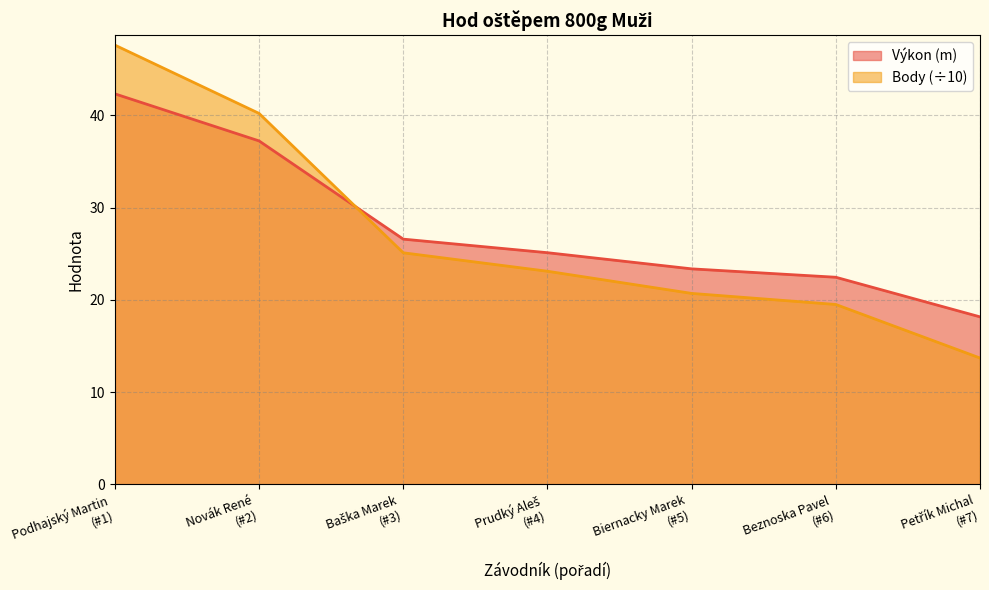

List the series in order of their peak value, lowest first.

Výkon (m), Body (÷10)